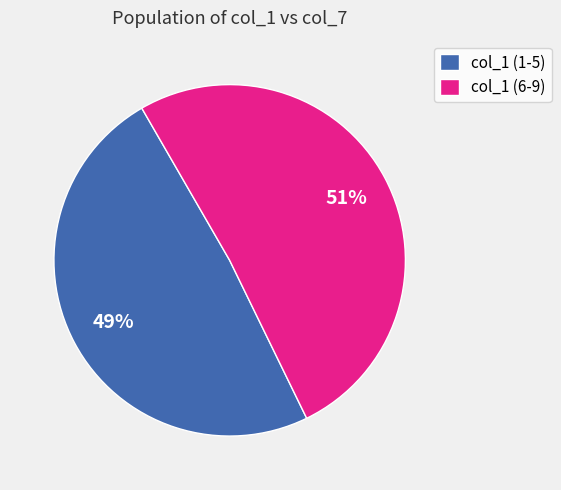

Which category has the biggest portion of the pie?

col_1 (6-9)